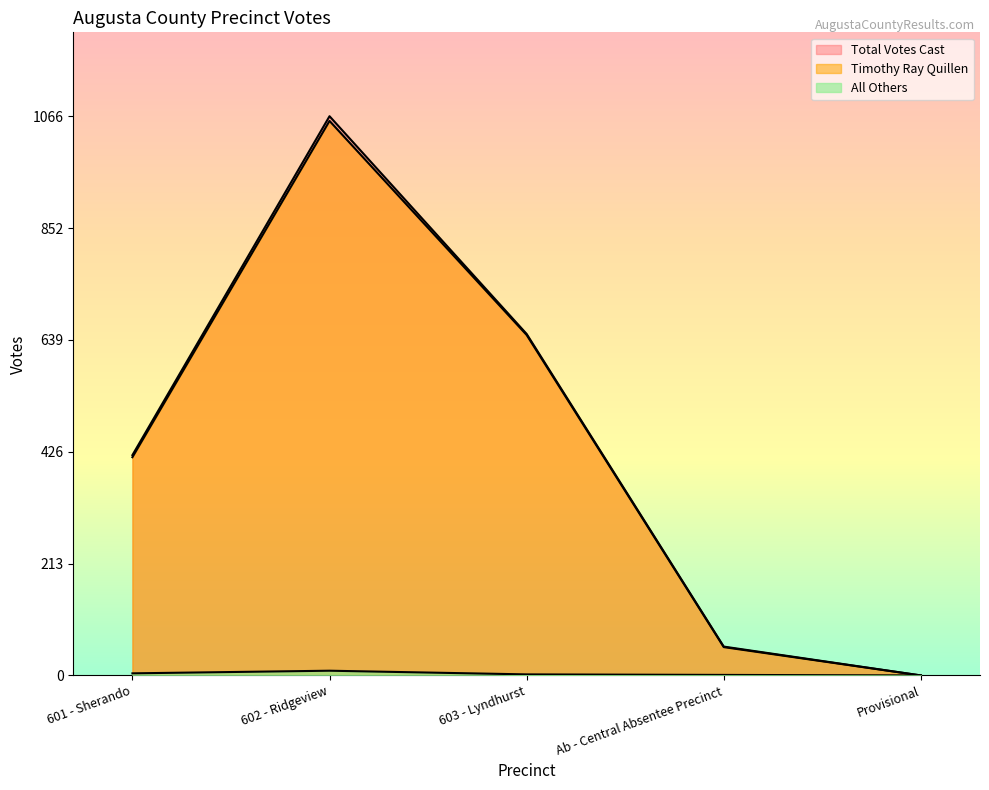

Which series has the widest spread of values?

Total Votes Cast